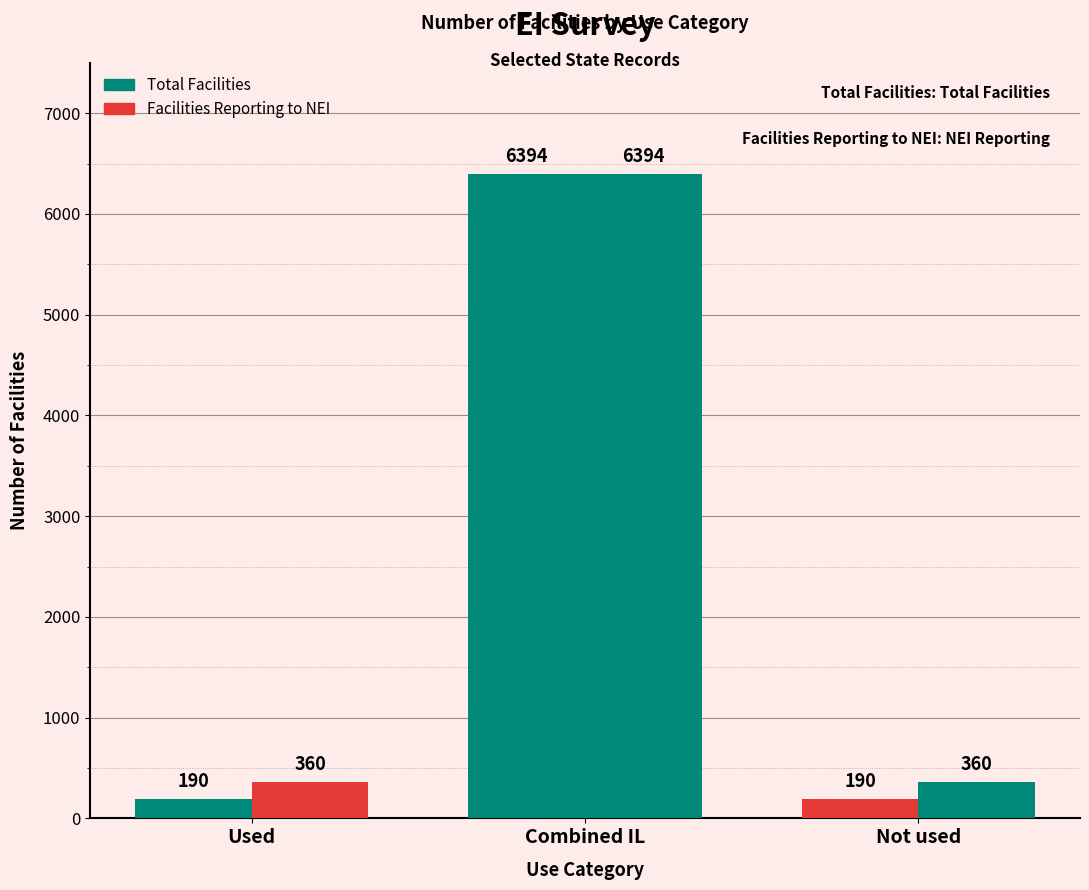

What is the total value across all series at Used?

550